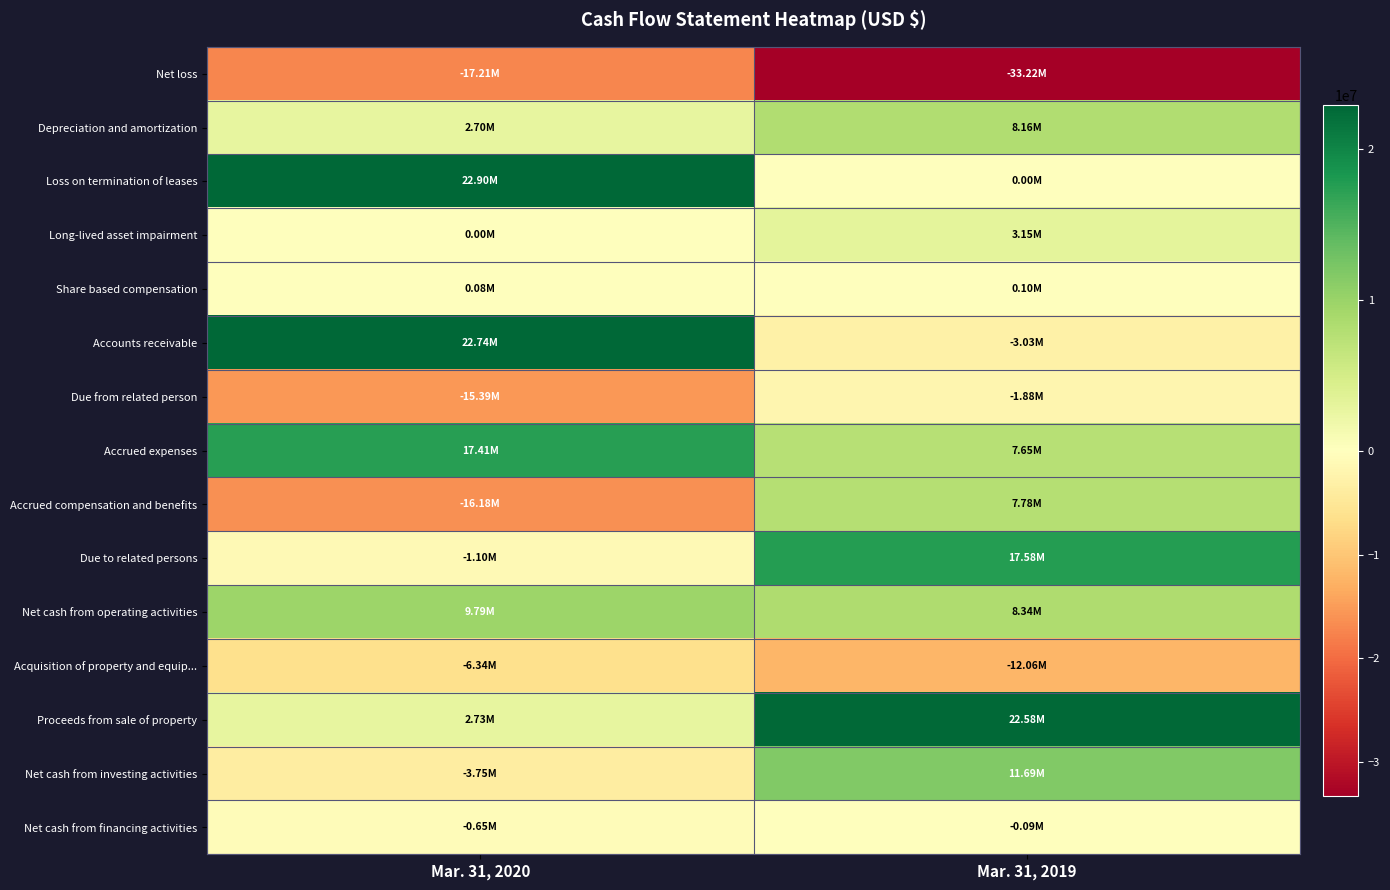

At Mar. 31, 2019, list the series in order from largest to smallest.

Proceeds from sale of property, Due to related persons, Net cash from investing activities, Net cash from operating activities, Depreciation and amortization, Accrued compensation and benefits, Accrued expenses, Long-lived asset impairment, Share based compensation, Loss on termination of leases, Net cash from financing activities, Due from related person, Accounts receivable, Acquisition of property and equip..., Net loss